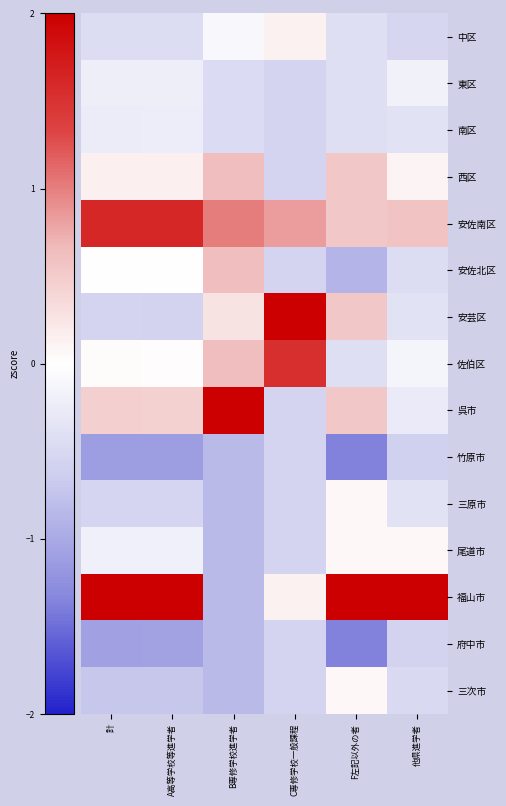

Reading right to left, what are all the values shown in this chart?

中区: 他県進学者=-0.5	F左記以外の者=-0.4	C専修学校一般課程=0.1	B専修学校進学者=-0.1	A高等学校等進学者=-0.4	計=-0.4
東区: 他県進学者=-0.2	F左記以外の者=-0.4	C専修学校一般課程=-0.6	B専修学校進学者=-0.5	A高等学校等進学者=-0.2	計=-0.2
南区: 他県進学者=-0.4	F左記以外の者=-0.4	C専修学校一般課程=-0.6	B専修学校進学者=-0.5	A高等学校等進学者=-0.2	計=-0.2
西区: 他県進学者=0.1	F左記以外の者=0.5	C専修学校一般課程=-0.6	B専修学校進学者=0.6	A高等学校等進学者=0.1	計=0.1
安佐南区: 他県進学者=0.6	F左記以外の者=0.5	C専修学校一般課程=0.8	B専修学校進学者=1.0	A高等学校等進学者=1.6	計=1.6
安佐北区: 他県進学者=-0.4	F左記以外の者=-0.9	C専修学校一般課程=-0.6	B専修学校進学者=0.6	A高等学校等進学者=-0.0	計=-0.0
安芸区: 他県進学者=-0.4	F左記以外の者=0.5	C専修学校一般課程=3.0	B専修学校進学者=0.3	A高等学校等進学者=-0.6	計=-0.6
佐伯区: 他県進学者=-0.1	F左記以外の者=-0.4	C専修学校一般課程=1.5	B専修学校進学者=0.6	A高等学校等進学者=0.0	計=0.0
呉市: 他県進学者=-0.3	F左記以外の者=0.5	C専修学校一般課程=-0.6	B専修学校進学者=2.8	A高等学校等進学者=0.4	計=0.5
竹原市: 他県進学者=-0.6	F左記以外の者=-1.4	C専修学校一般課程=-0.6	B専修学校進学者=-0.8	A高等学校等進学者=-1.1	計=-1.1
三原市: 他県進学者=-0.4	F左記以外の者=0.1	C専修学校一般課程=-0.6	B専修学校進学者=-0.8	A高等学校等進学者=-0.5	計=-0.5
尾道市: 他県進学者=0.1	F左記以外の者=0.1	C専修学校一般課程=-0.6	B専修学校進学者=-0.8	A高等学校等進学者=-0.2	計=-0.2
福山市: 他県進学者=3.6	F左記以外の者=2.9	C専修学校一般課程=0.1	B専修学校進学者=-0.8	A高等学校等進学者=2.9	計=2.9
府中市: 他県進学者=-0.6	F左記以外の者=-1.4	C専修学校一般課程=-0.6	B専修学校進学者=-0.8	A高等学校等進学者=-1.1	計=-1.1
三次市: 他県進学者=-0.5	F左記以外の者=0.1	C専修学校一般課程=-0.6	B専修学校進学者=-0.8	A高等学校等進学者=-0.7	計=-0.7